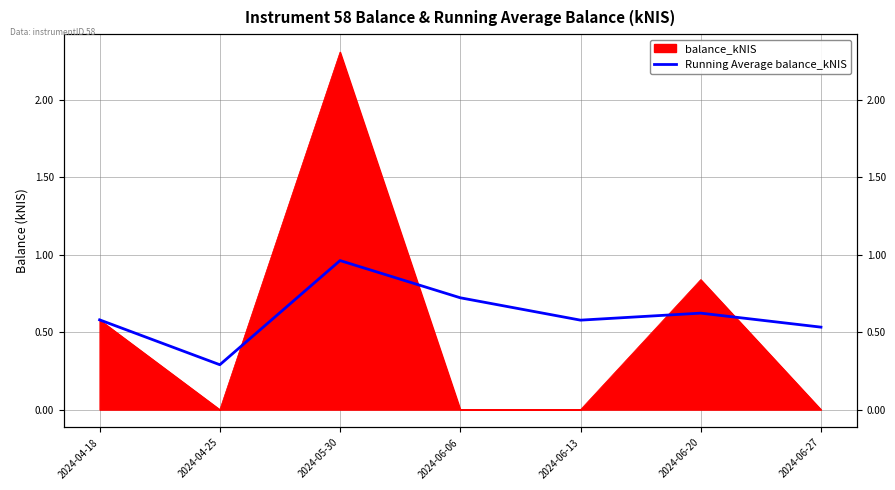

Between 2024-06-20 and 2024-05-30, which is larger?

2024-05-30